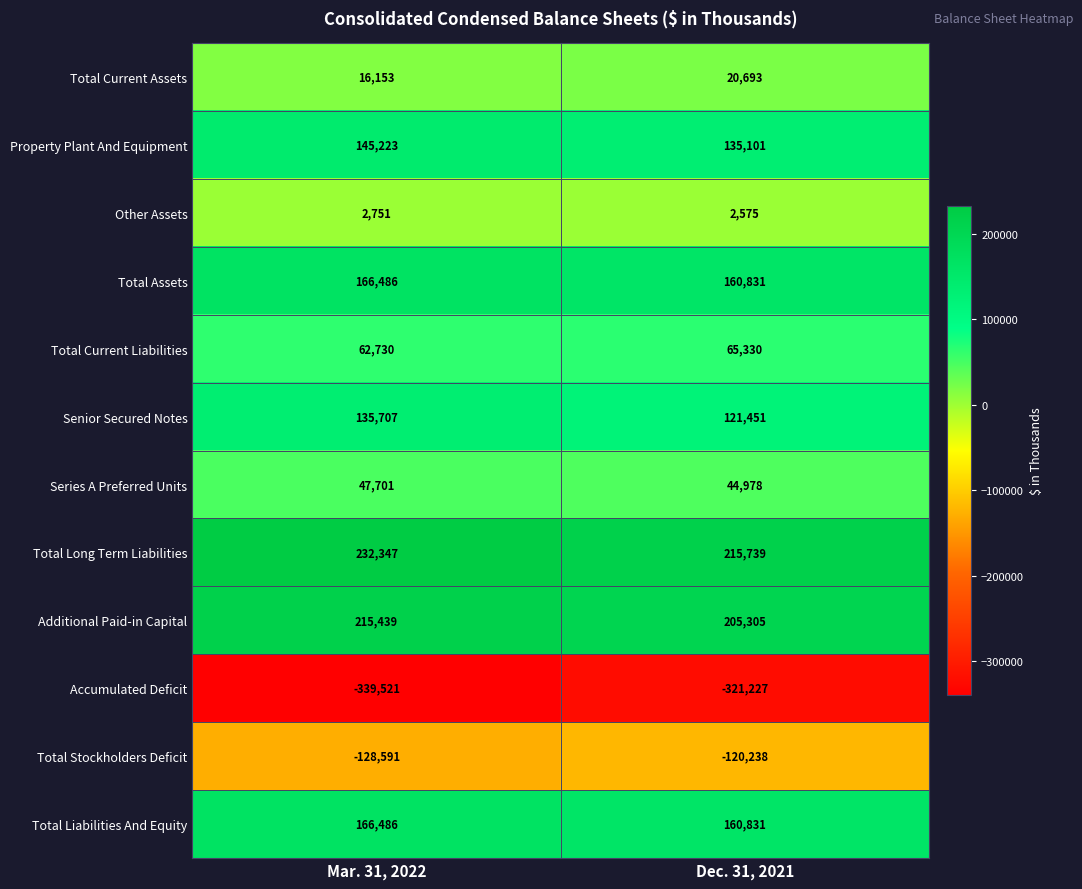

What is the greatest value displayed?

232347